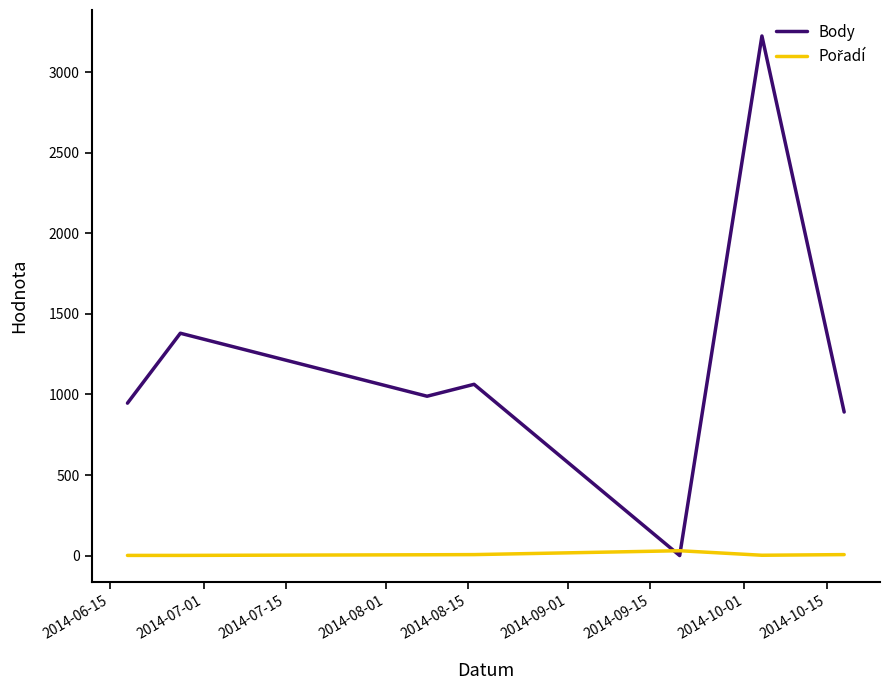

Which series has the largest range (max minus min)?

Body